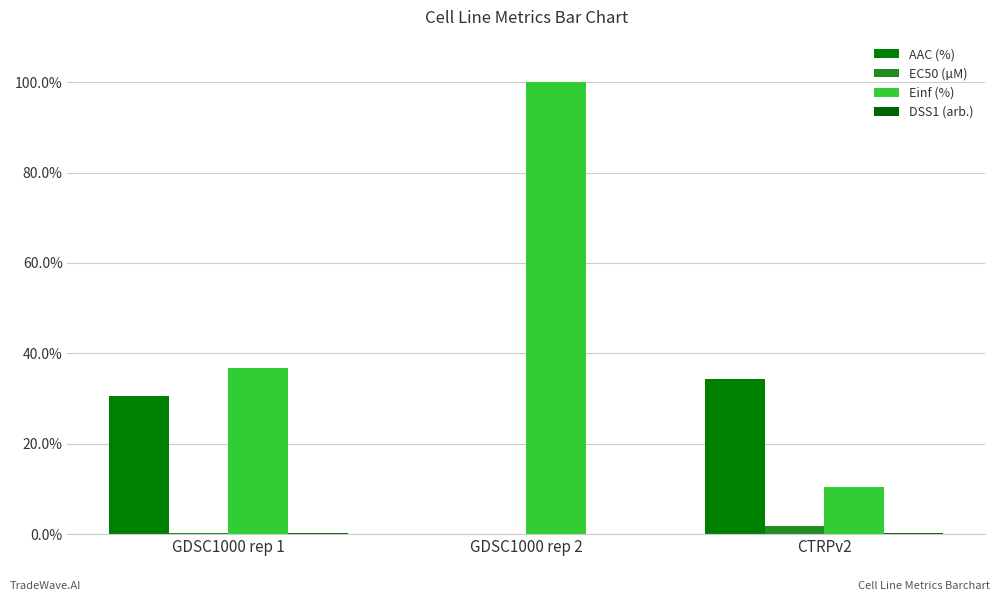

Which series has the largest total across all categories?

Einf (%)